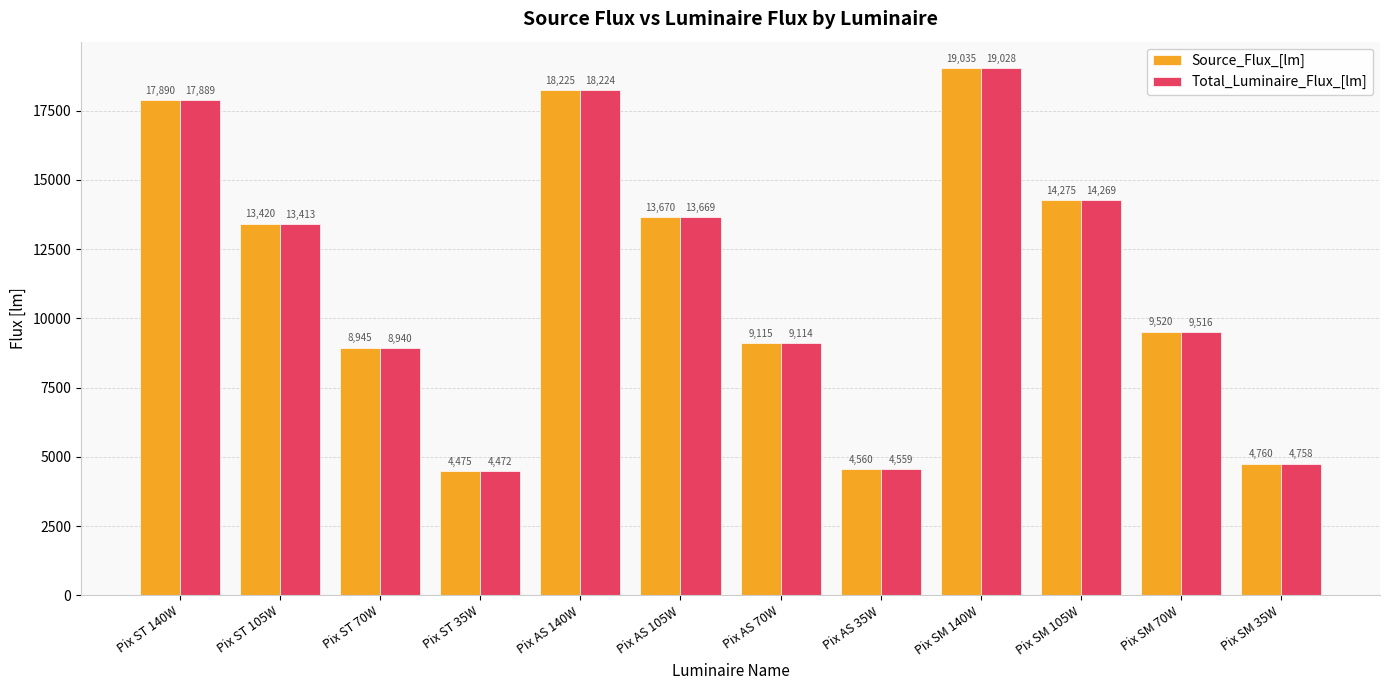

At which label does Source_Flux_[lm] reach its minimum?

Pix ST 35W